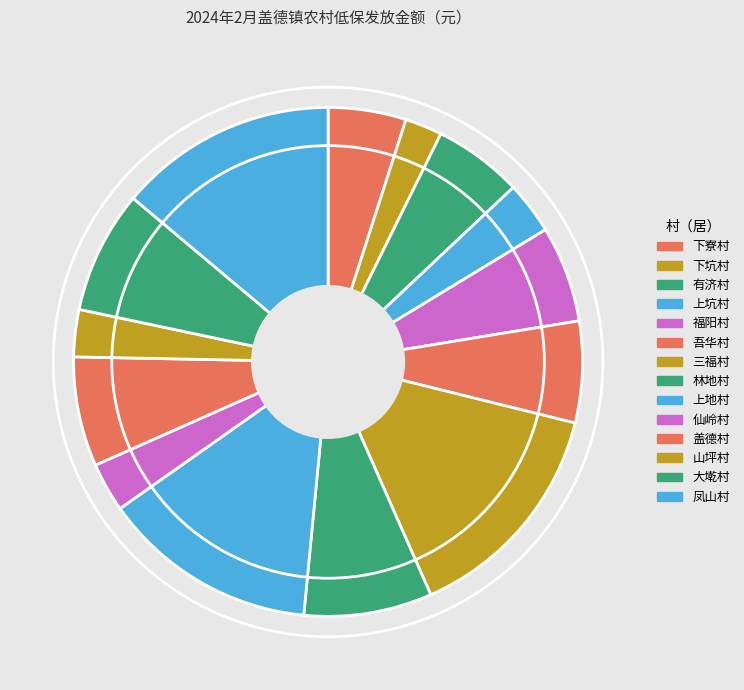

To the nearest percent, what is the average slice percentage?

7%